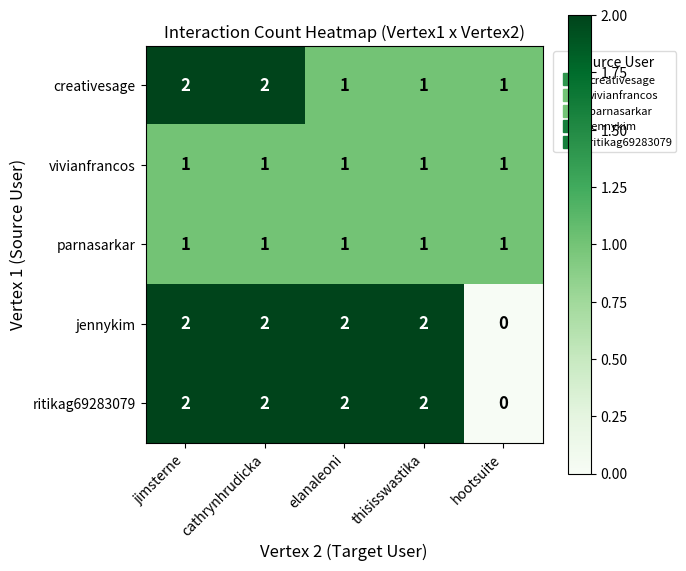

Which category has the lowest value in the jennykim series?

hootsuite